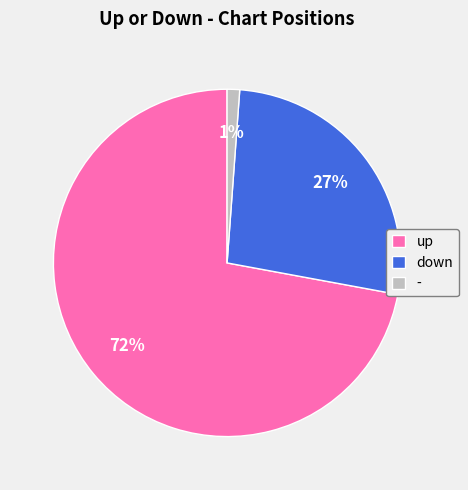

Does down account for over 50% of the chart?

No